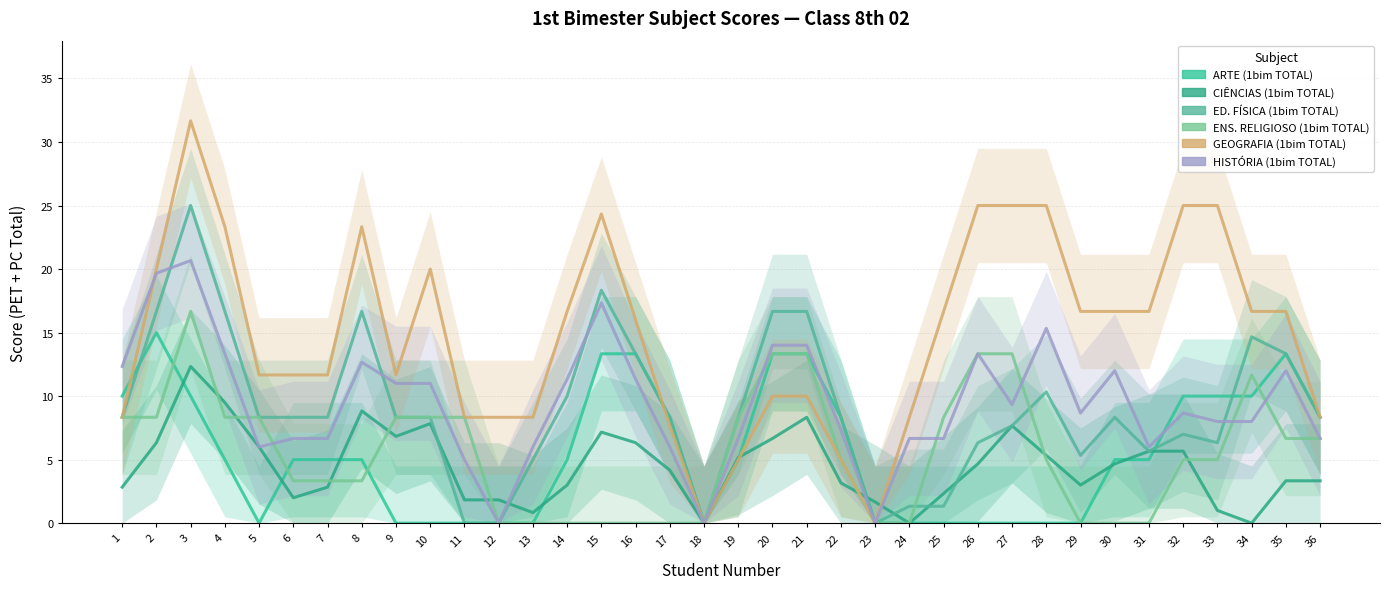

True or false: GEOGRAFIA (1bim TOTAL) has a value of 33.0 at 28.

False